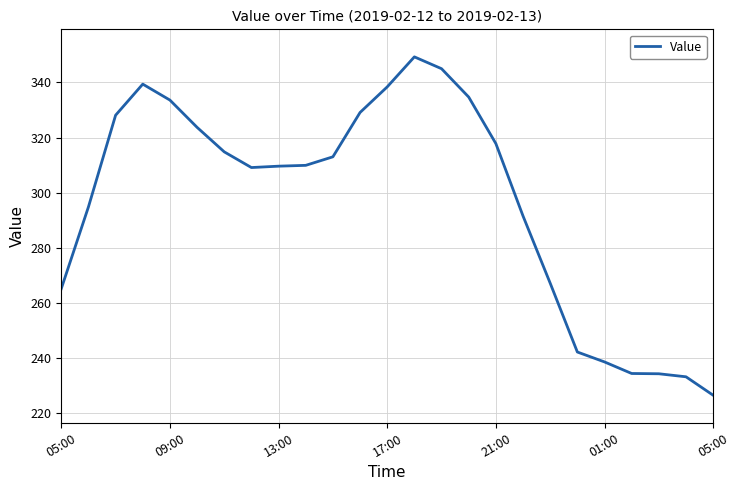

What is the greatest value displayed?

349.3